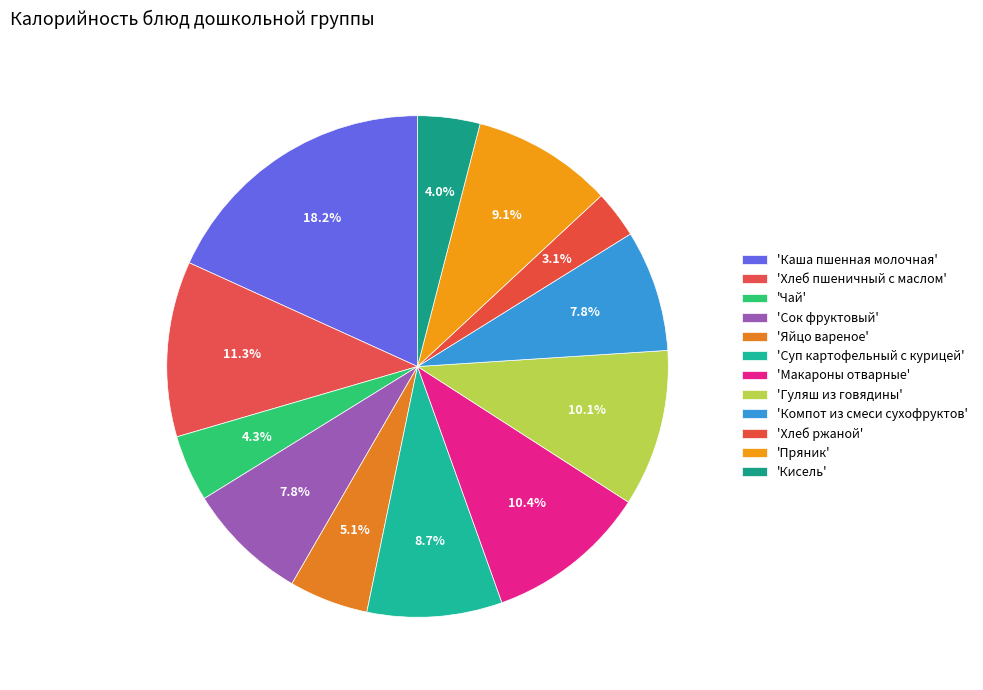

How many slices are in this pie chart?

12